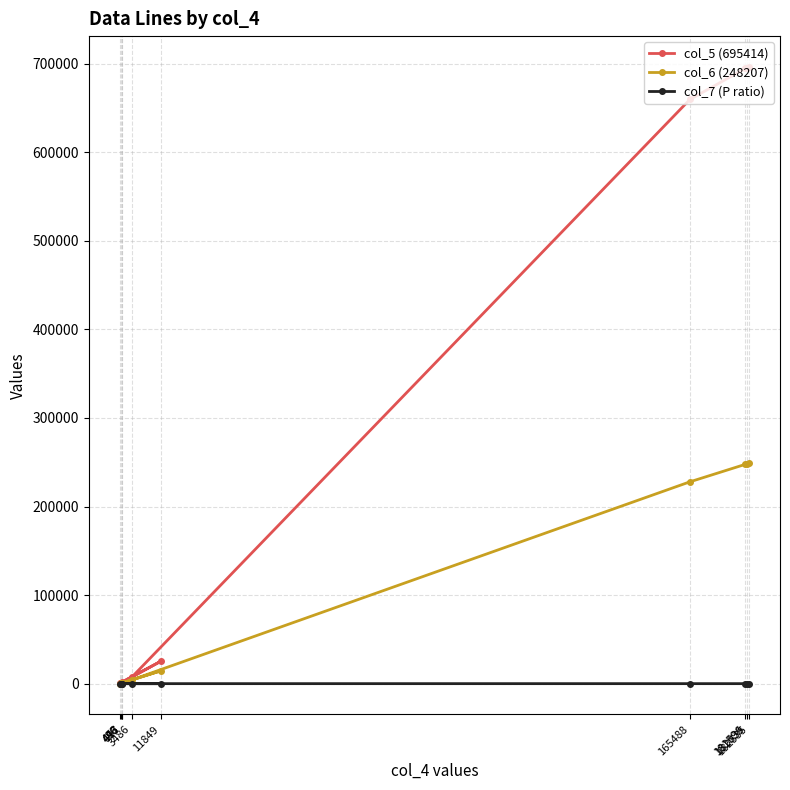

True or false: col_5 (695414) and col_6 (248207) cross at least once.

False